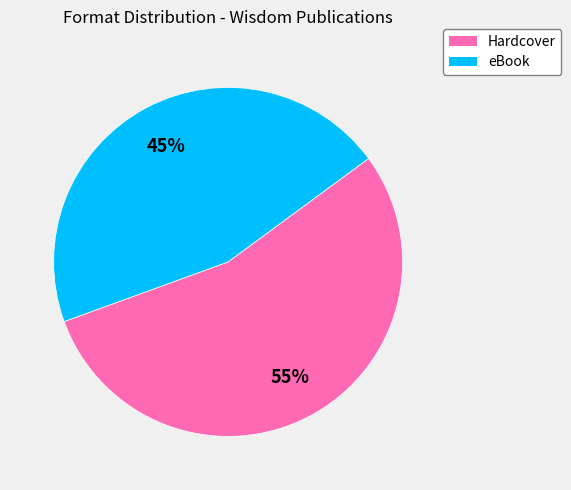

To the nearest percent, what is the combined percentage of Hardcover and eBook?

100%